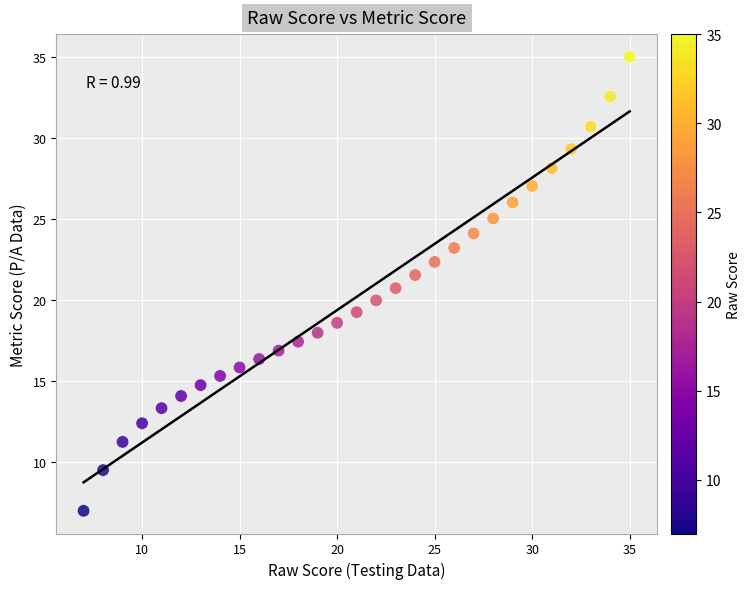

What is the range of Y values (max minus min)?

28.0